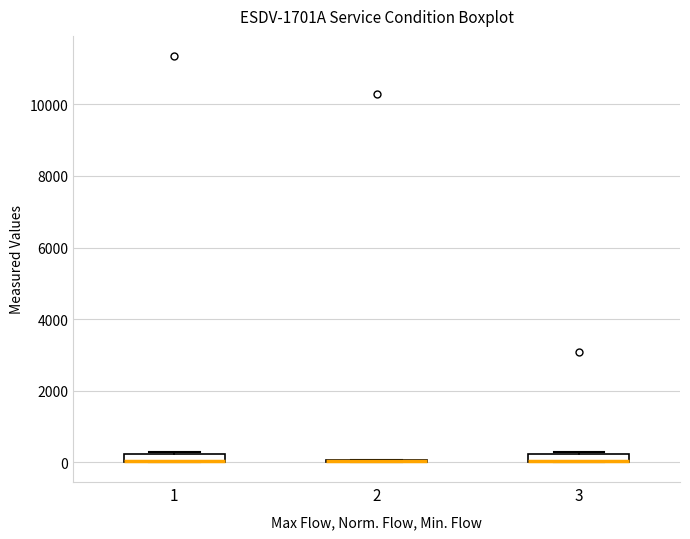

Where is the lower edge of the box at x = 3 on the y-axis? The values are not printed on the chart, so give them approximately, as read against the axis.

0